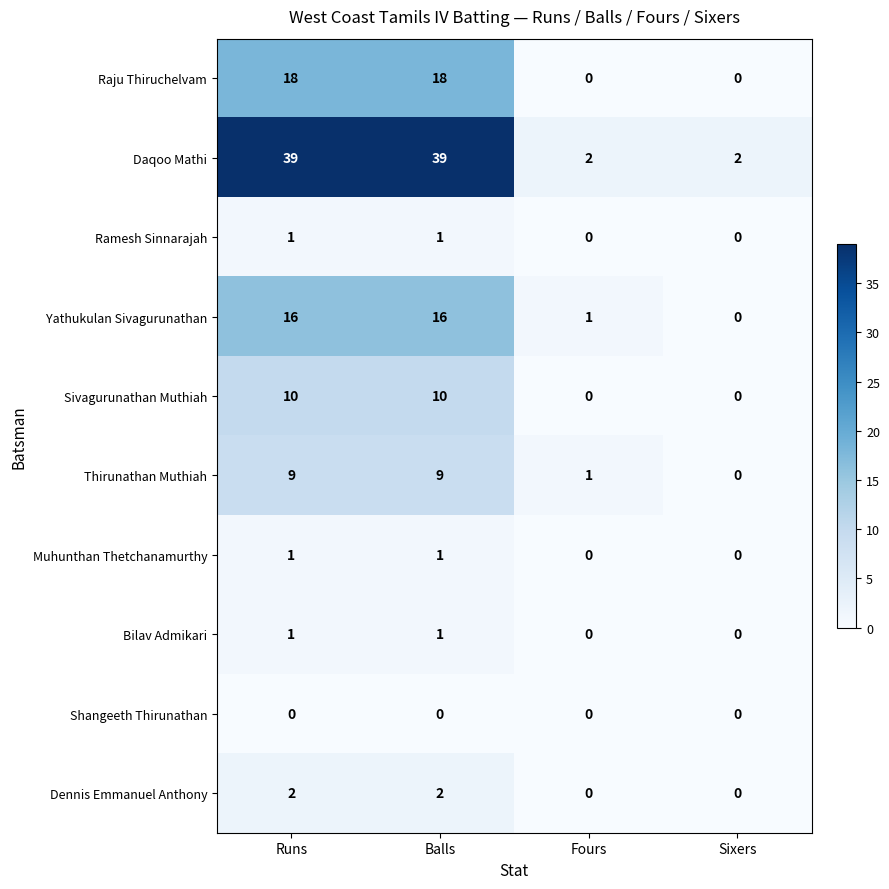

At which label is Thirunathan Muthiah closest to 4?

Fours